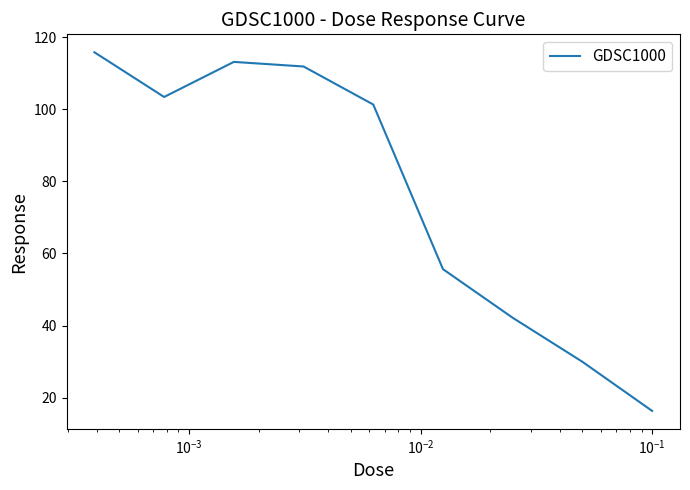

Reading left to right, list all the values displayed in this chart.

115.8	103.4	113.1	111.8	101.3	55.6	42.2	30.0	16.3